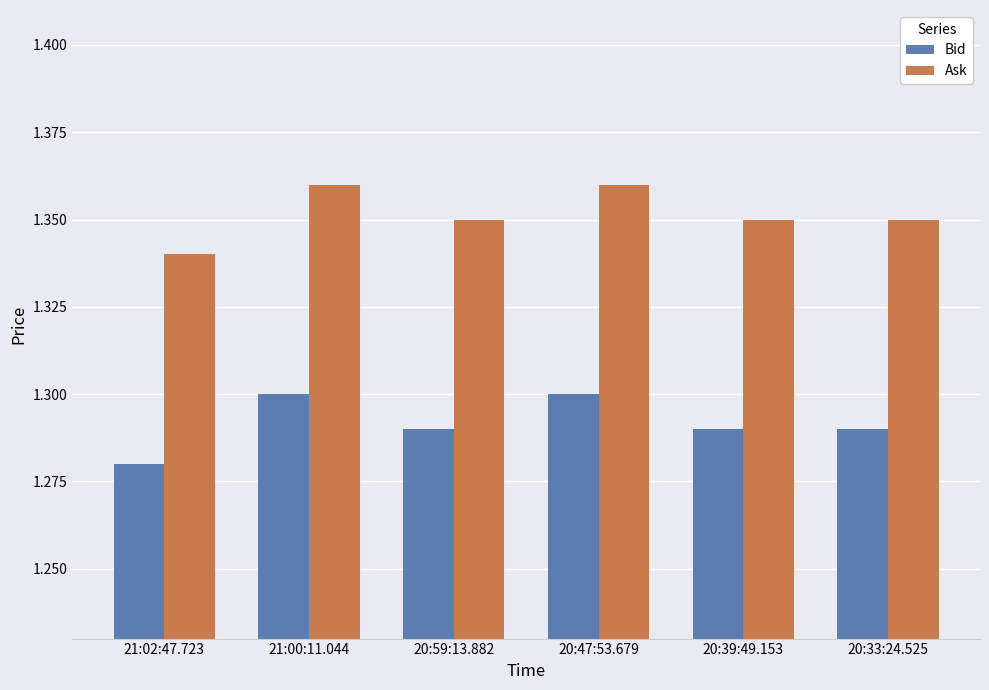

Rank the series by their maximum value, from lowest to highest.

Bid, Ask